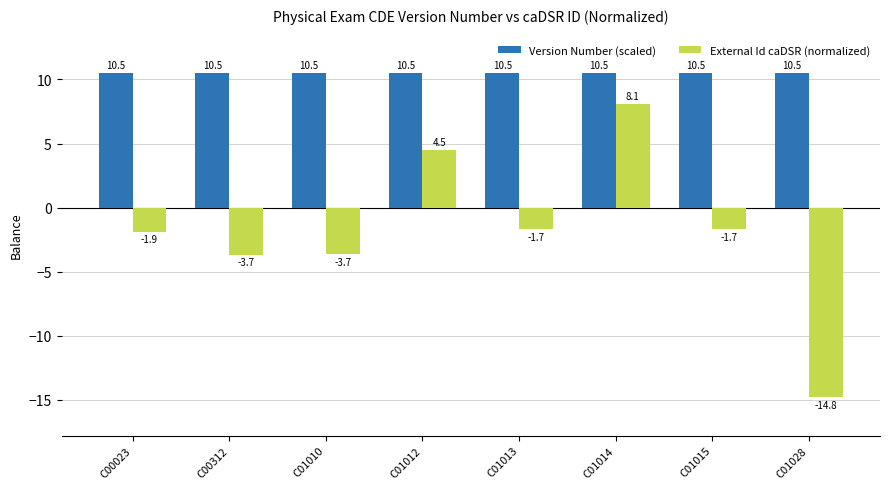

What is the minimum value for External Id caDSR (normalized)?

-14.8